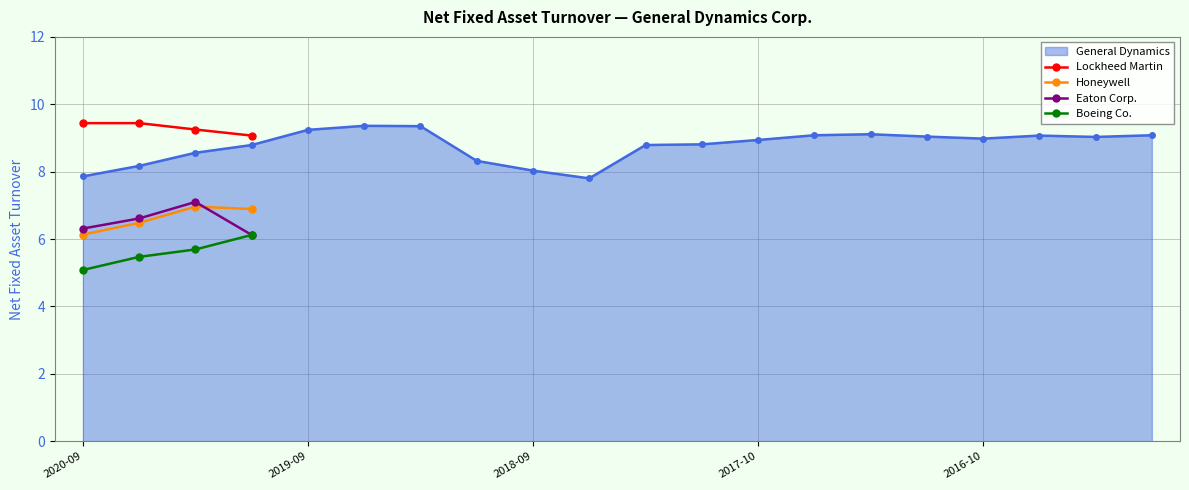

True or false: Eaton Corp. and Lockheed Martin cross at least once.

False